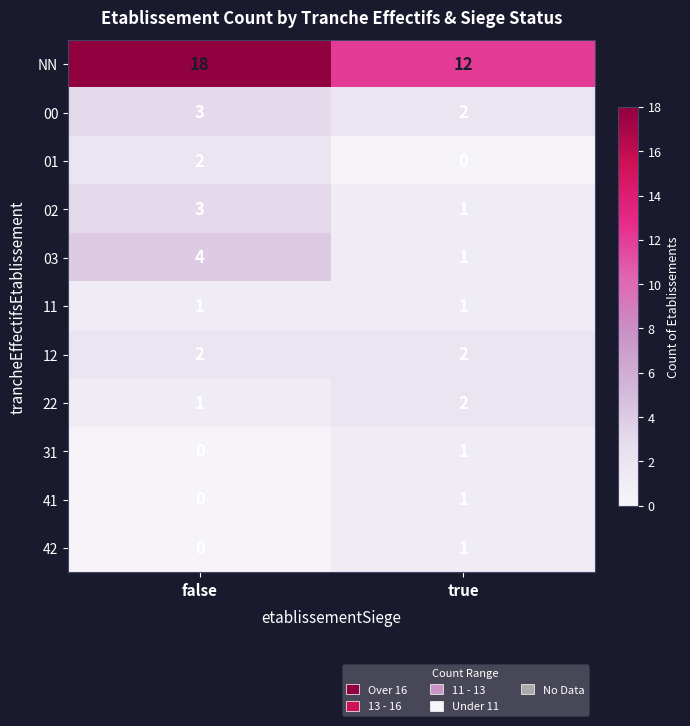

Between false and true, which series saw the biggest shift?

NN